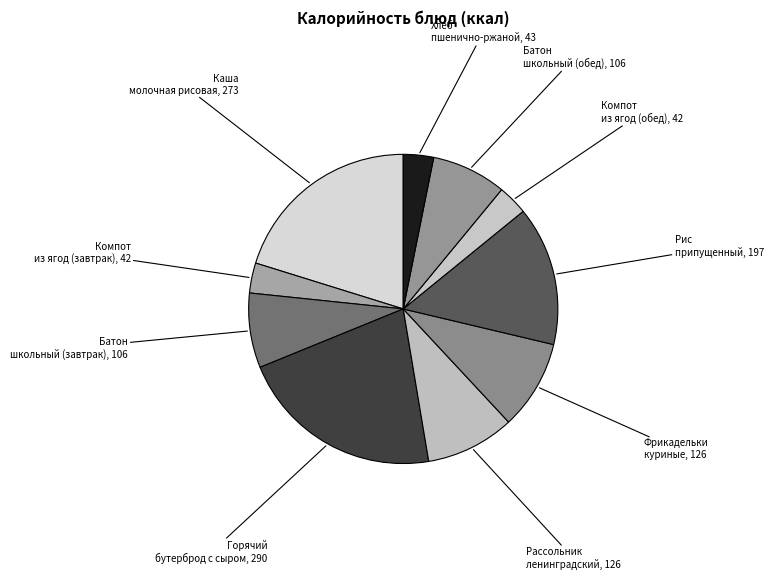

What is the largest slice in the pie chart?

Горячий бутерброд с сыром